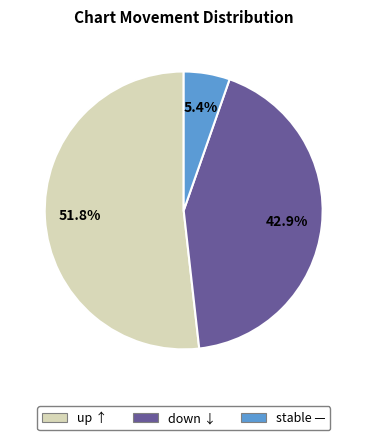

Is there a majority slice in this chart?

Yes